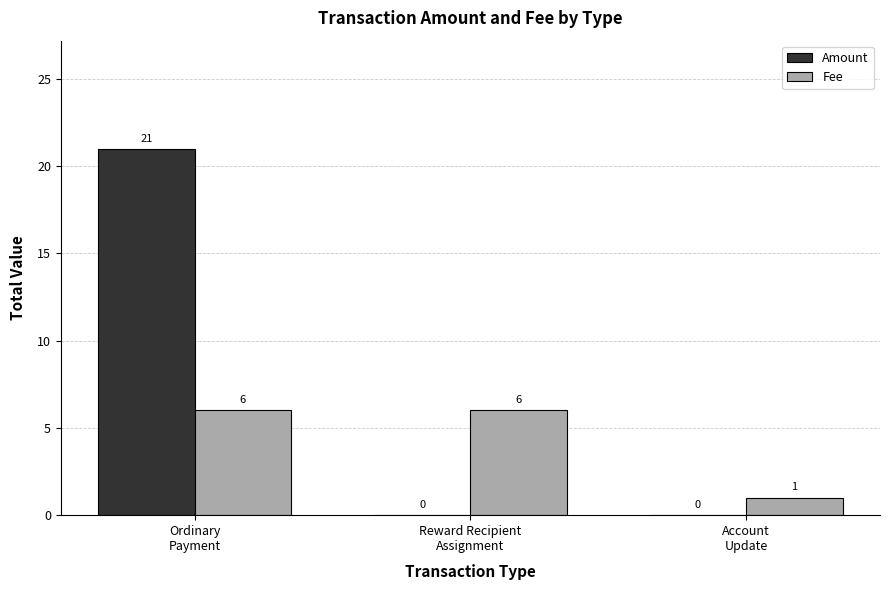

Which series has the largest total across all categories?

Amount